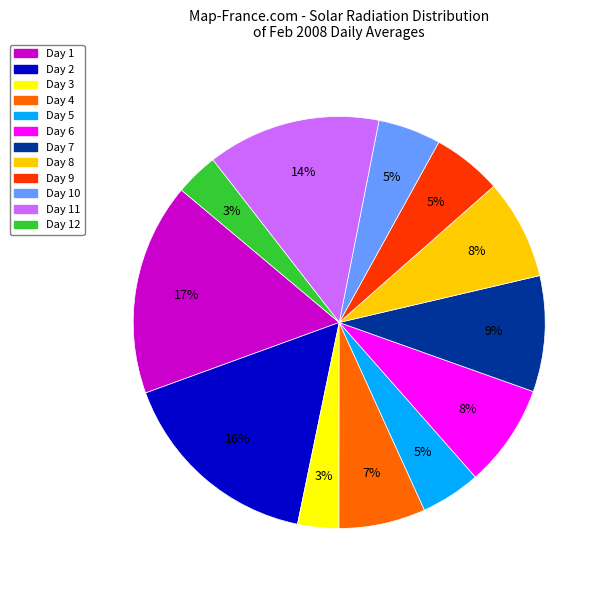

To the nearest percent, what is the average slice percentage?

8%